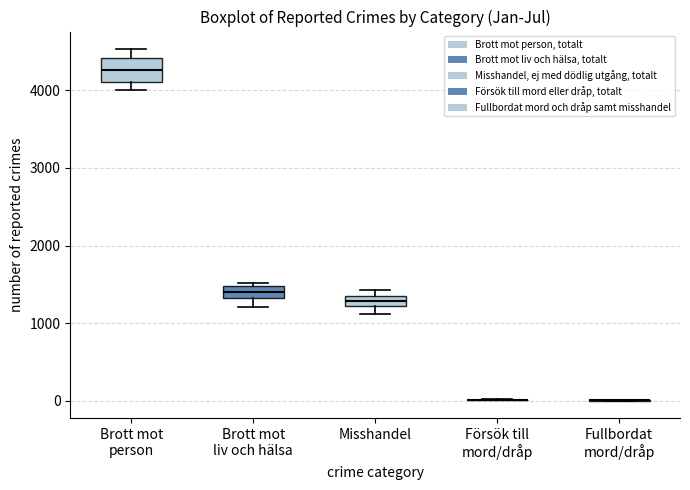

Where does the median line of the box for Brott mot person sit on the y-axis? The values are not printed on the chart, so give them approximately, as read against the axis.

4300